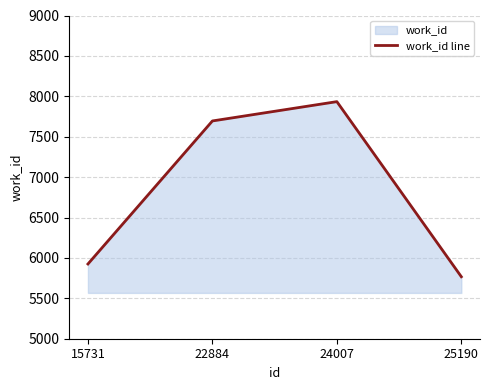

What is the ratio of the value at 25190 to the value at 15731?

1.0